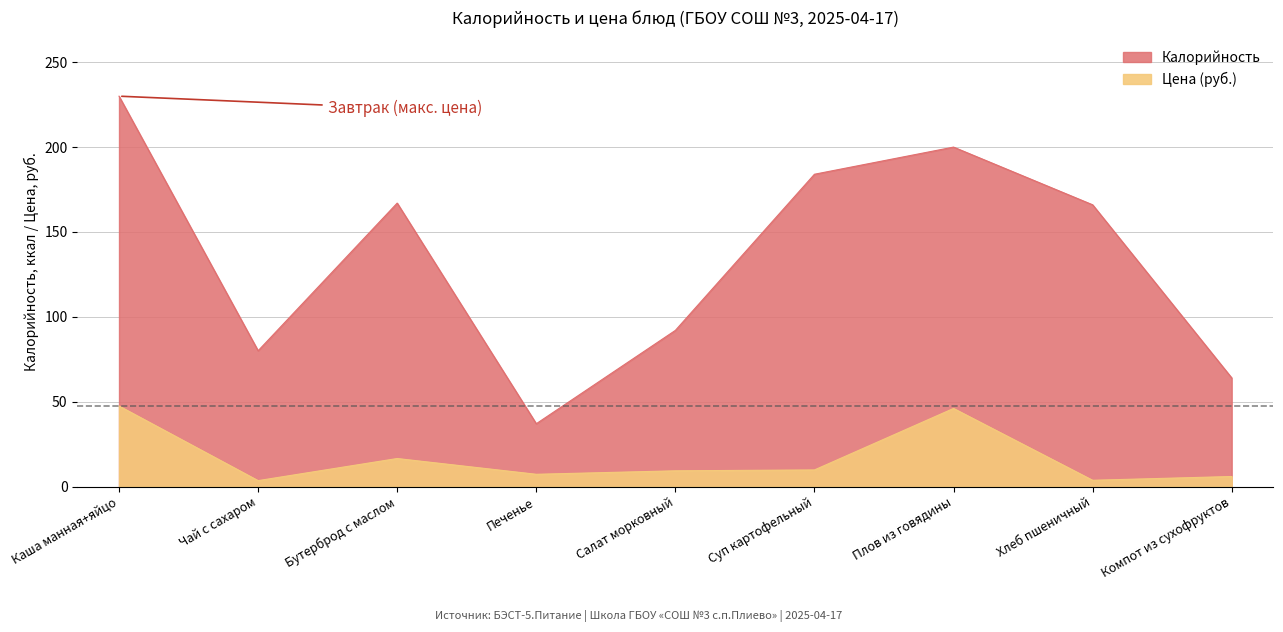

At which label does Калорийность reach its peak?

Каша манная+яйцо